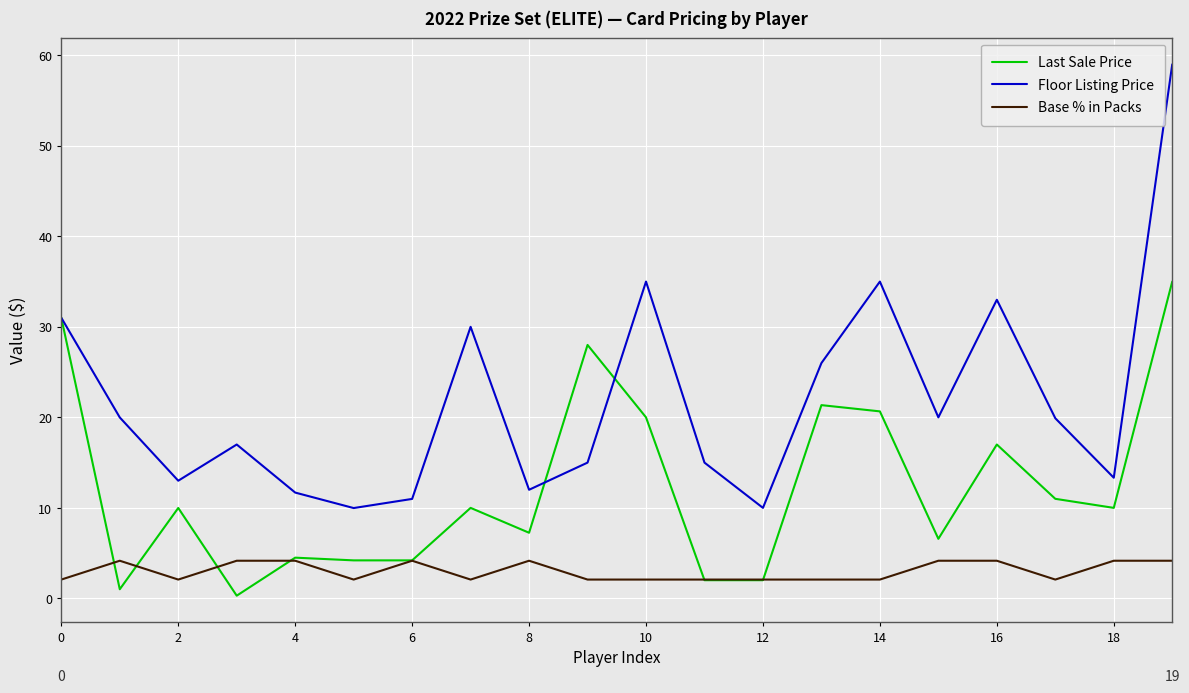

Rank the series by their average value, from highest to lowest.

Floor Listing Price, Last Sale Price, Base % in Packs